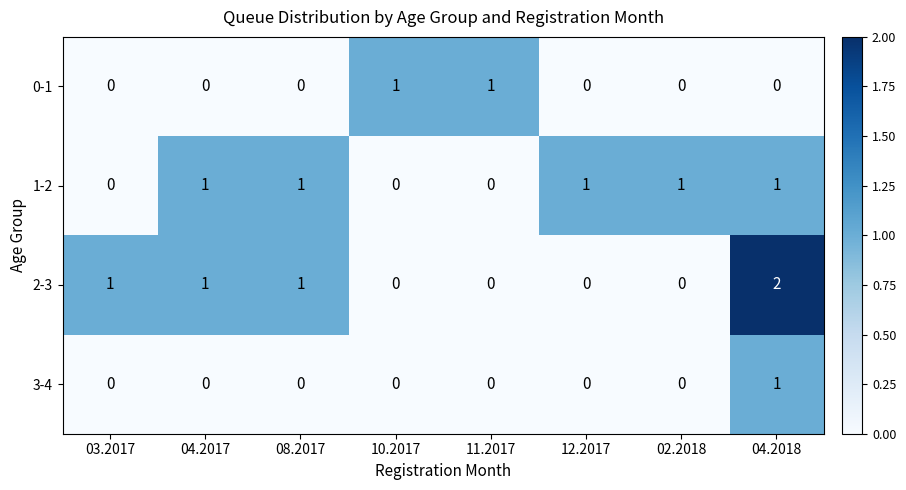

Count the number of categories in the chart.

8